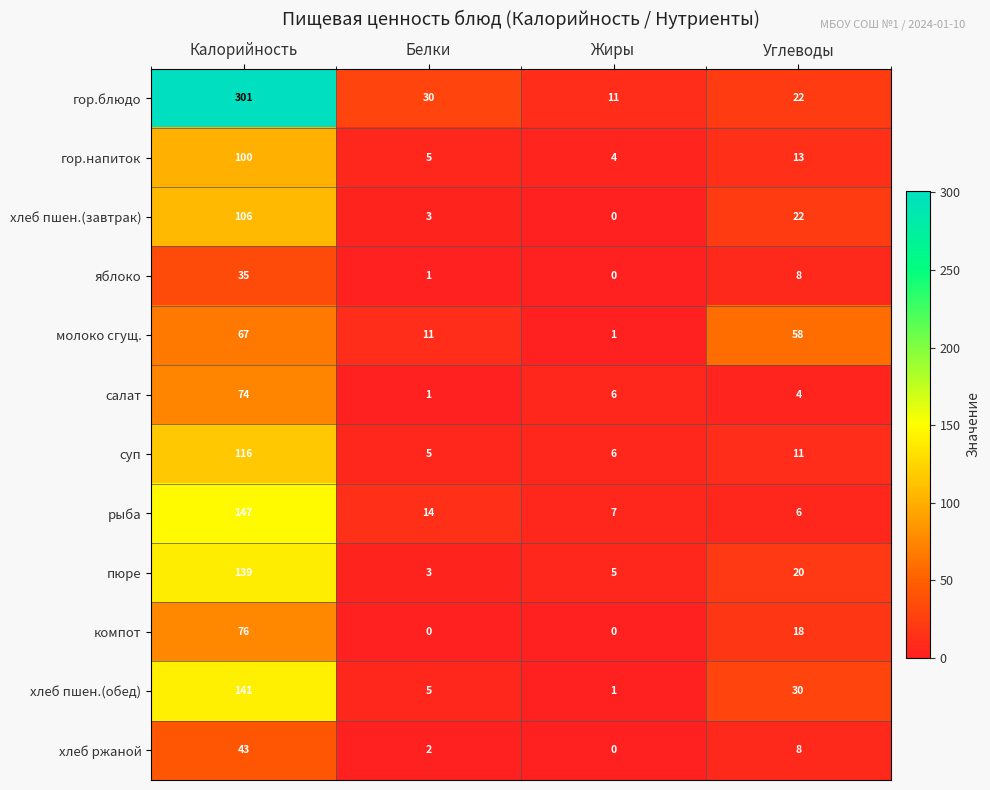

How many categories are shown in the chart?

4